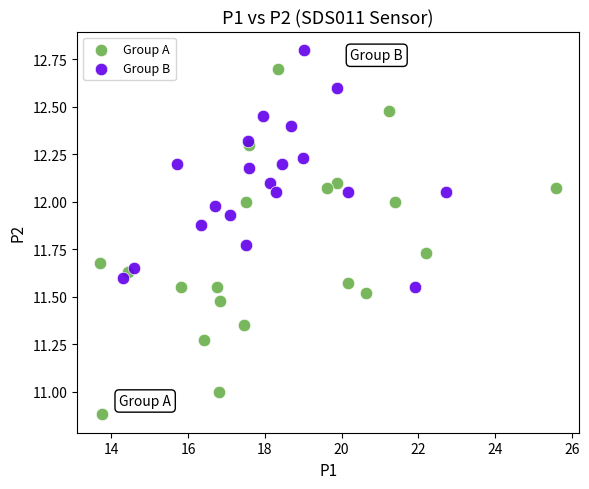

Which series reaches the maximum Y coordinate?

Group B